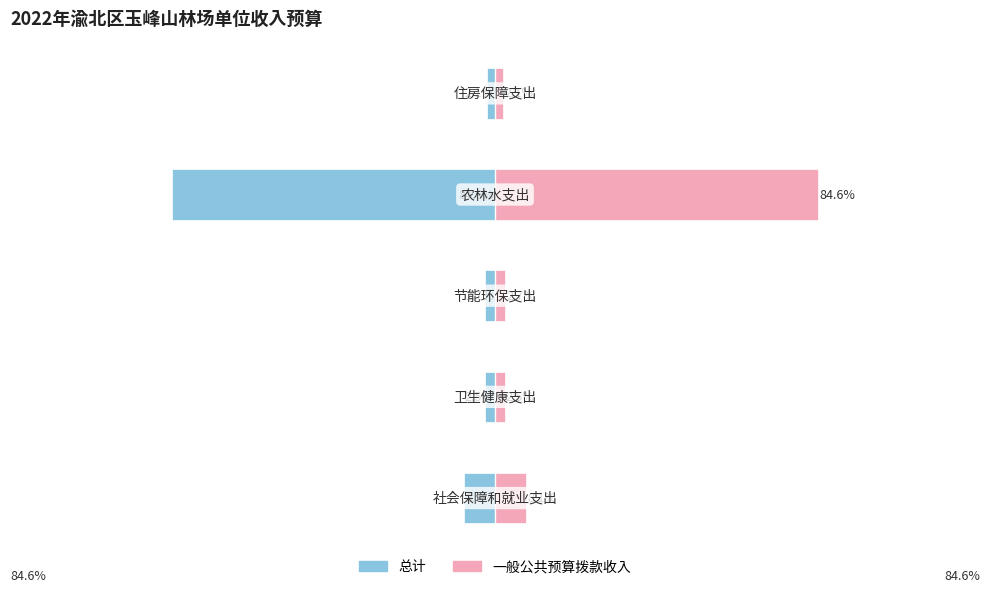

The 一般公共预算拨款收入 series shows 120.1 at 0. True or false?

False